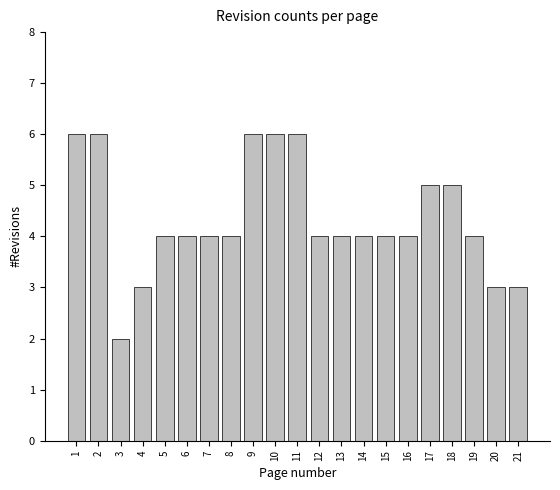

Reading left to right, what are all the values shown in this chart?

6	6	2	3	4	4	4	4	6	6	6	4	4	4	4	4	5	5	4	3	3